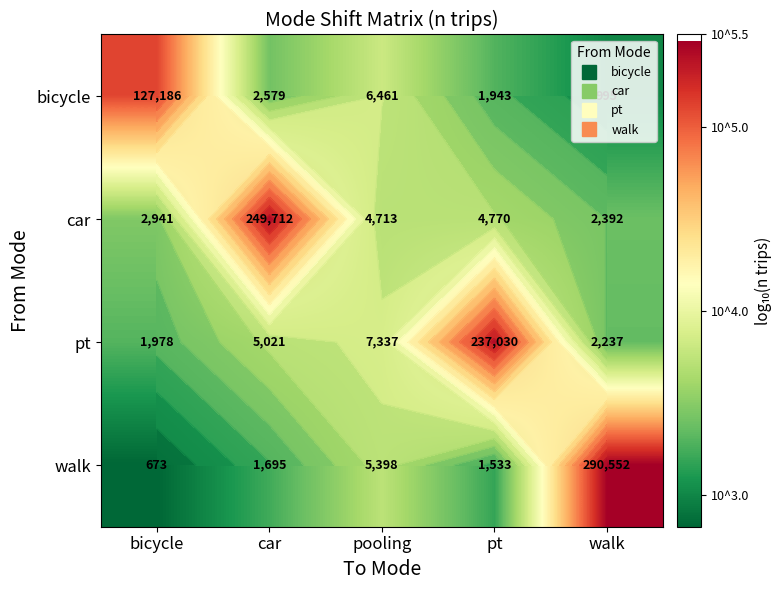

At which label is pt closest to 4?

pooling